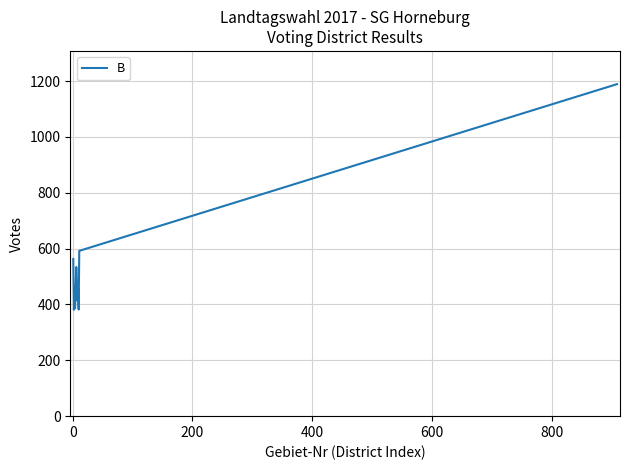

What is the smallest value displayed?

381